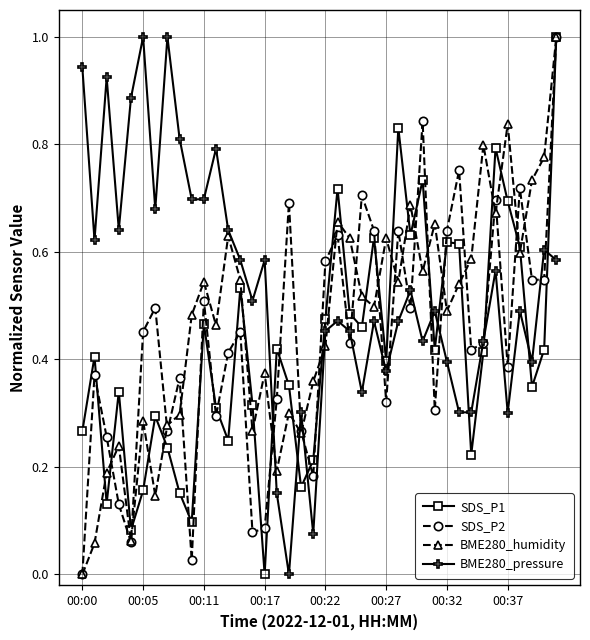

True or false: SDS_P1 has more than 0 points higher than both neighbors.

True